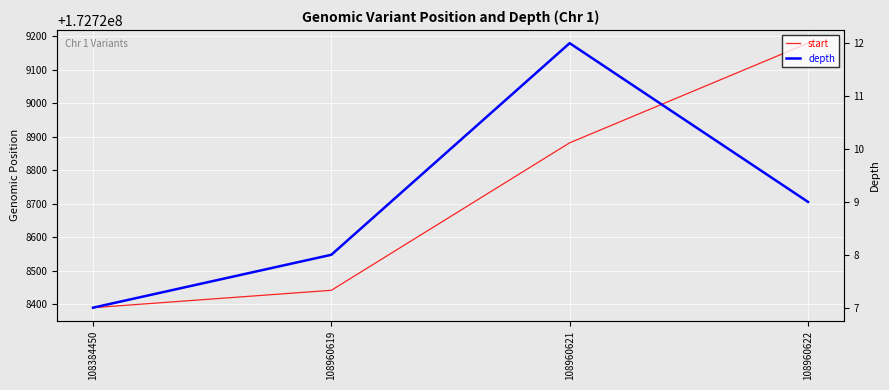

Is it true that start equals 172729180 at 108960622?

True